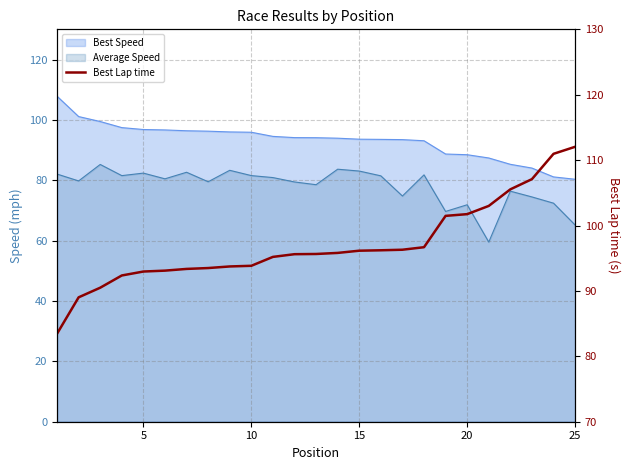

What is the difference between the maximum and minimum values?

28.6